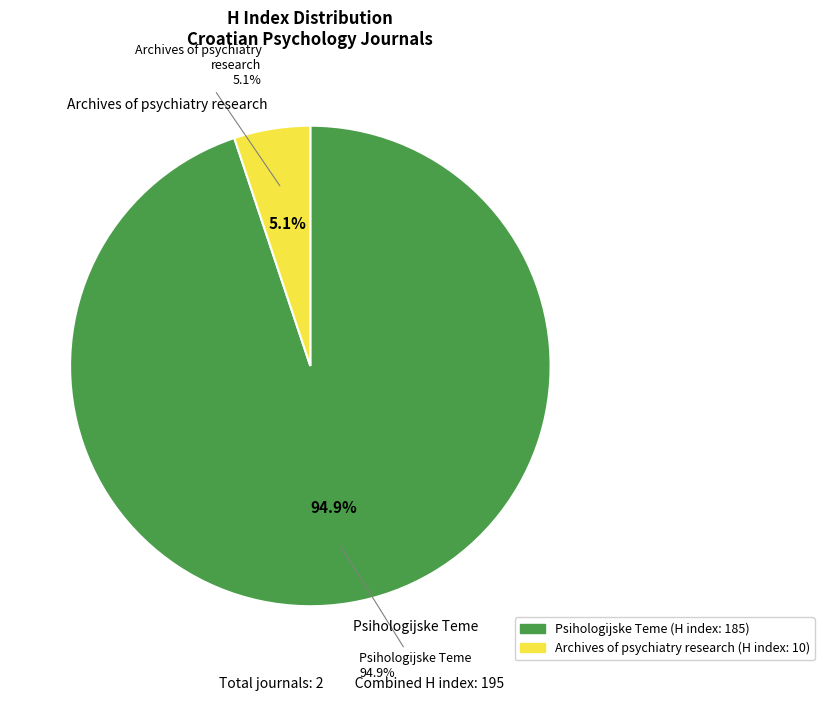

To the nearest percent, what is the combined percentage of Psihologijske Teme and Archives of psychiatry research?

100%